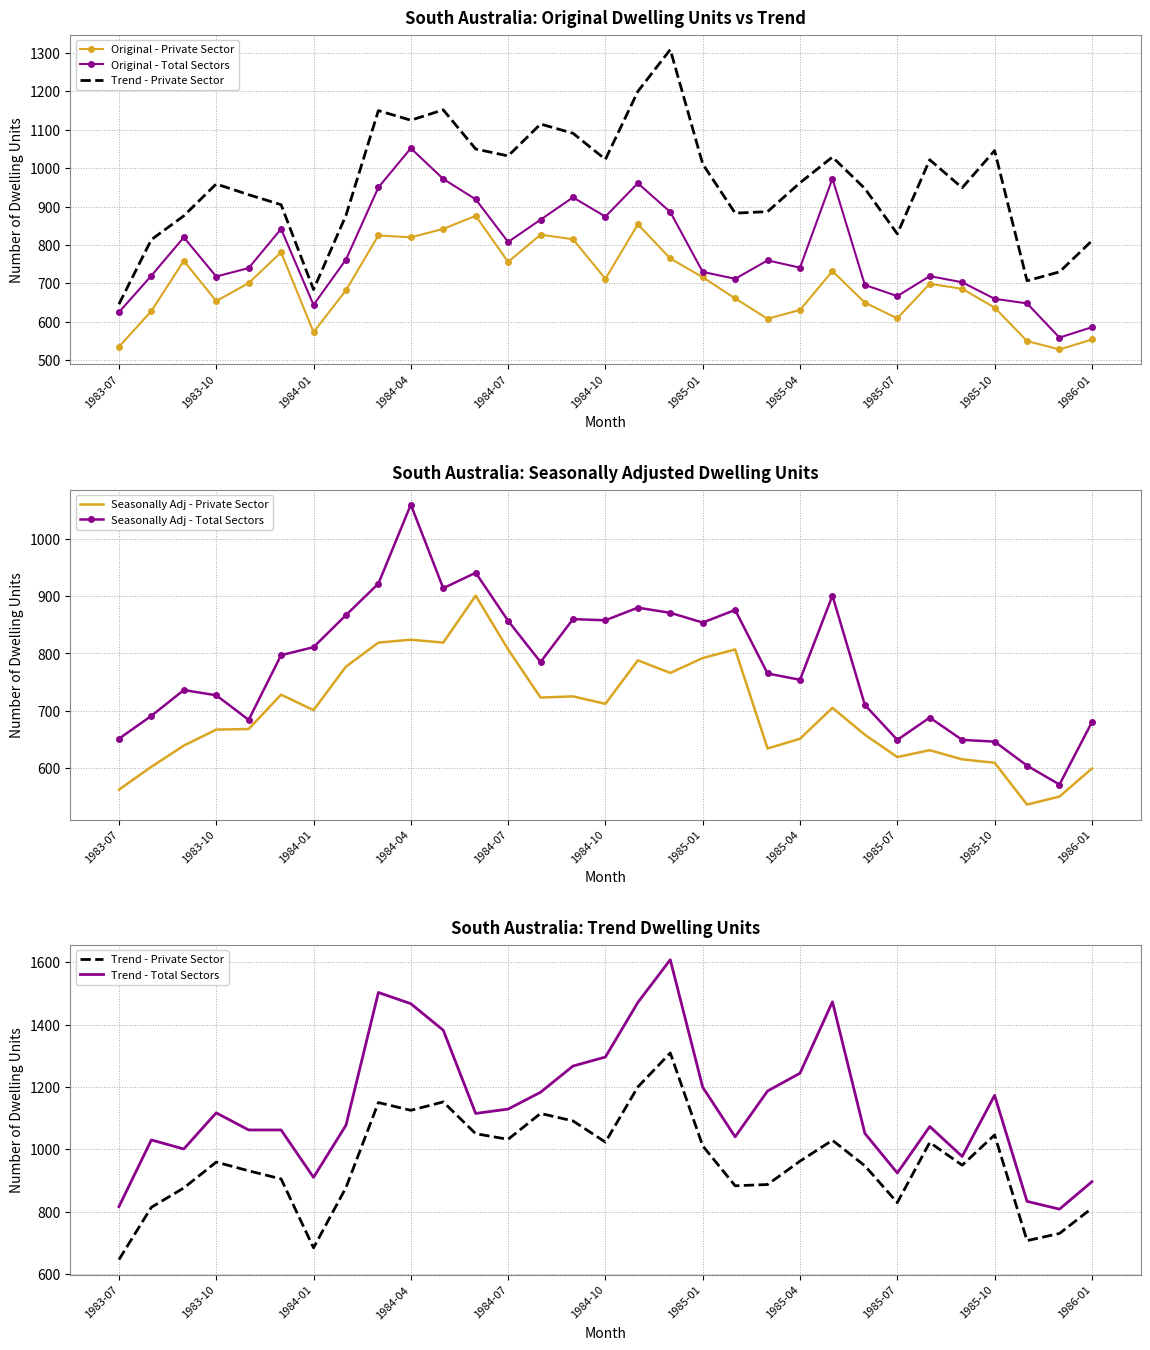

What is the difference between the second highest and second lowest values in the Trend - Private Sector series?

516